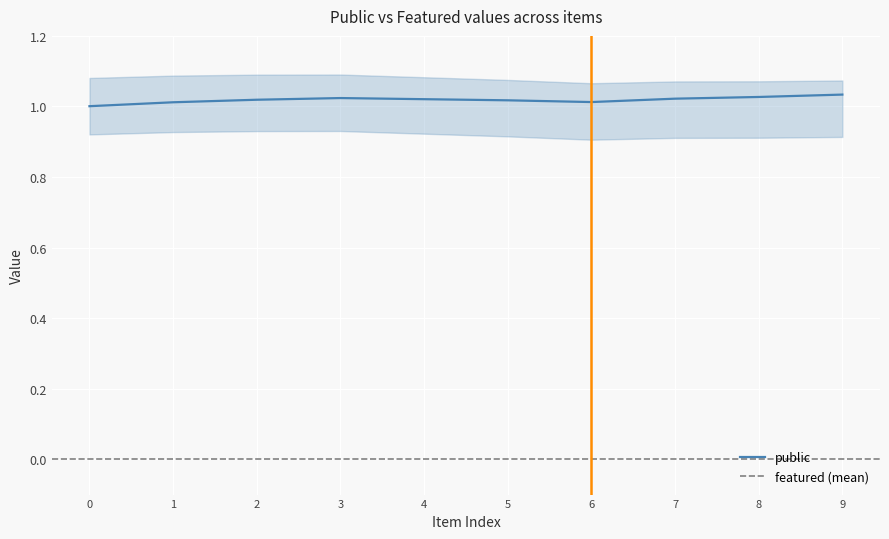

The value of public at 4 is 1.7. True or false?

False